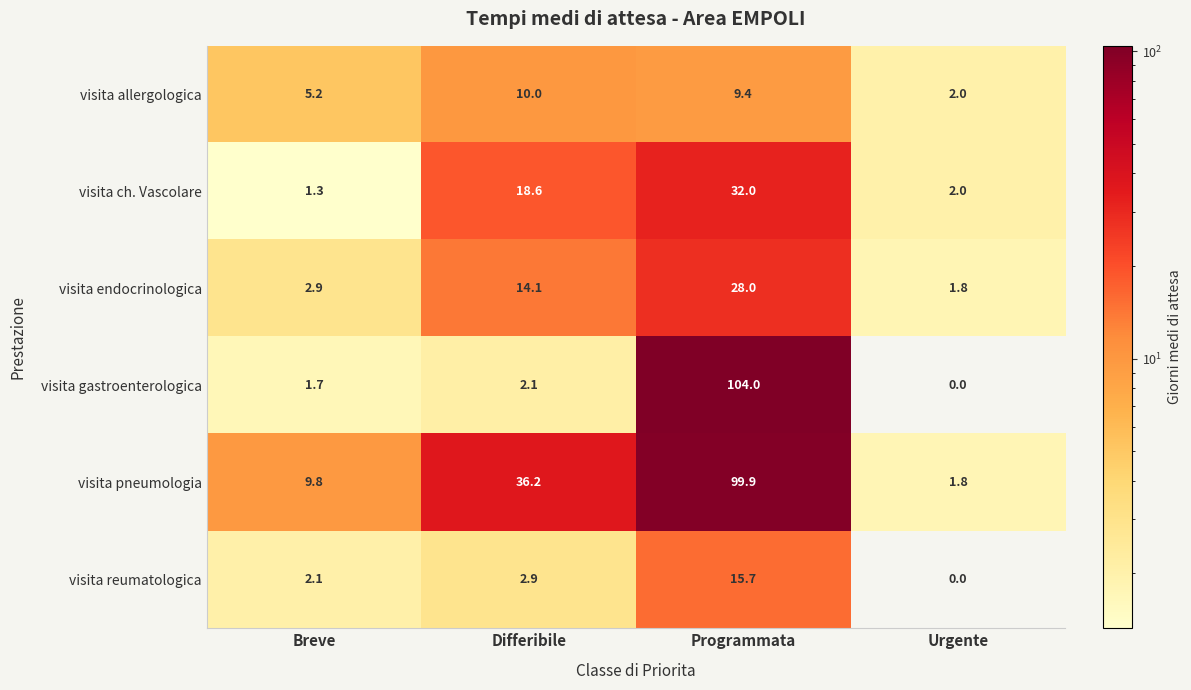

Count the number of categories in the chart.

4